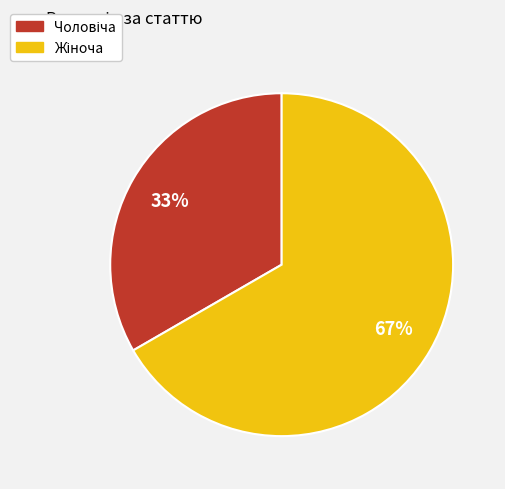

Is there a majority slice in this chart?

Yes